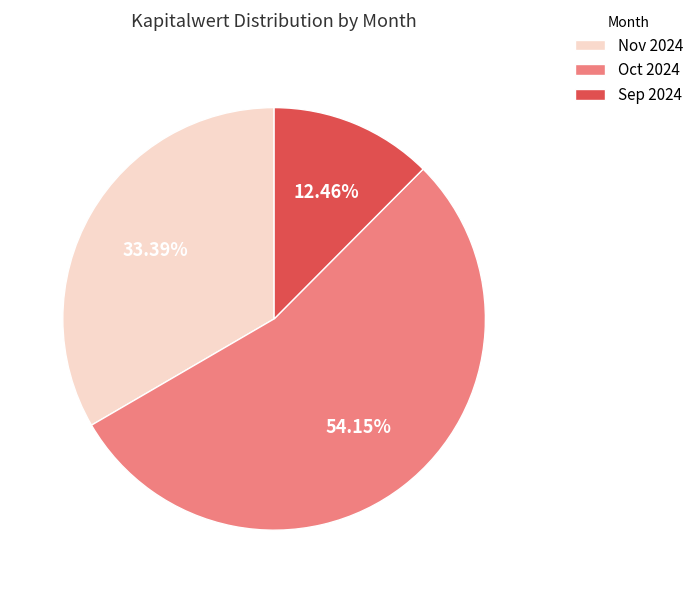

Is Nov 2024 the majority of the pie?

No